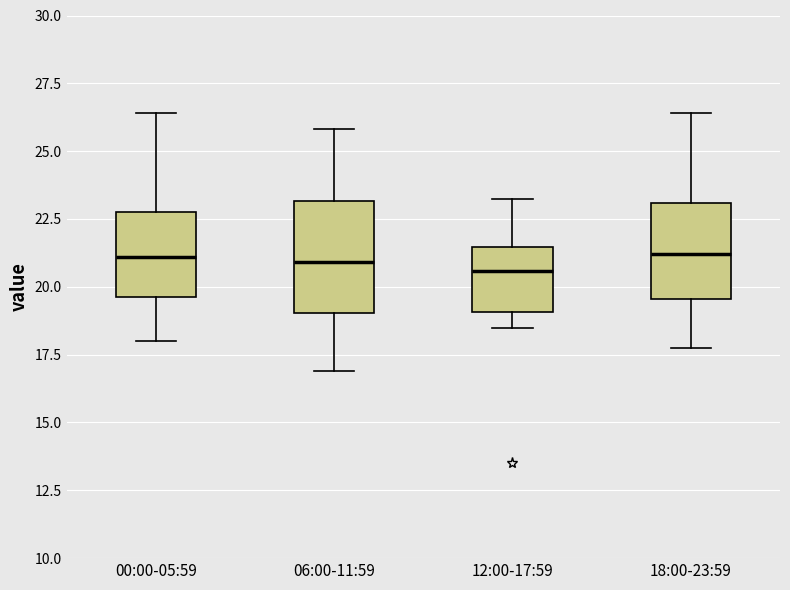

Reading left to right, transcribe this box plot: for each box, give where its median line is, the range the box spans, and where its two whiskers end, as read against the y-axis. The values are not printed on the chart, so give them approximately, as read against the axis.

00:00-05:59: median 21.0, box 19.5 to 22.5, whiskers 18.0 to 26.5
06:00-11:59: median 21.0, box 19.0 to 23.0, whiskers 17.0 to 26.0
12:00-17:59: median 20.5, box 19.0 to 21.5, whiskers 18.5 to 23.5
18:00-23:59: median 21.0, box 19.5 to 23.0, whiskers 18.0 to 26.5